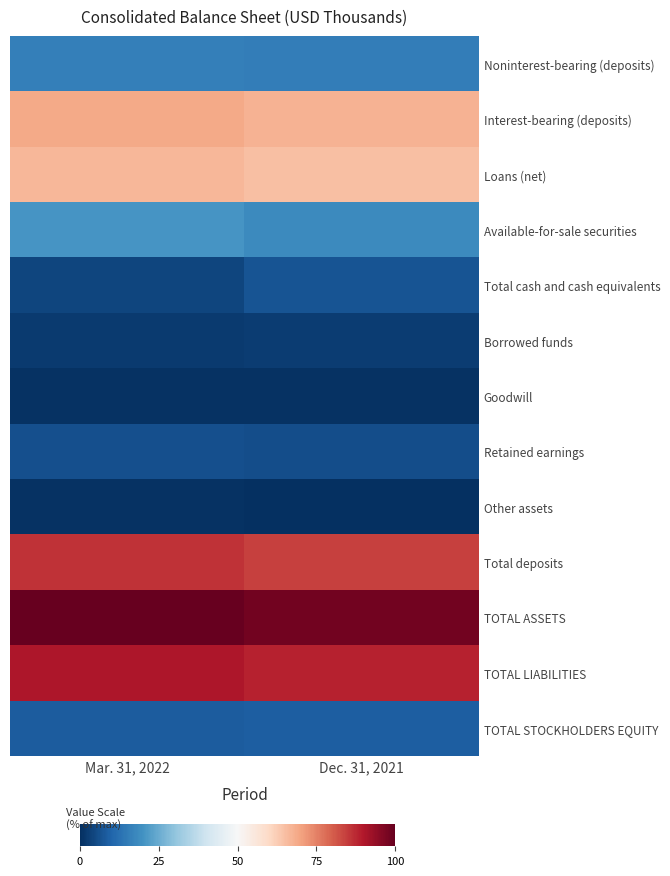

Which series changed the most between Mar. 31, 2022 and Dec. 31, 2021?

Total cash and cash equivalents